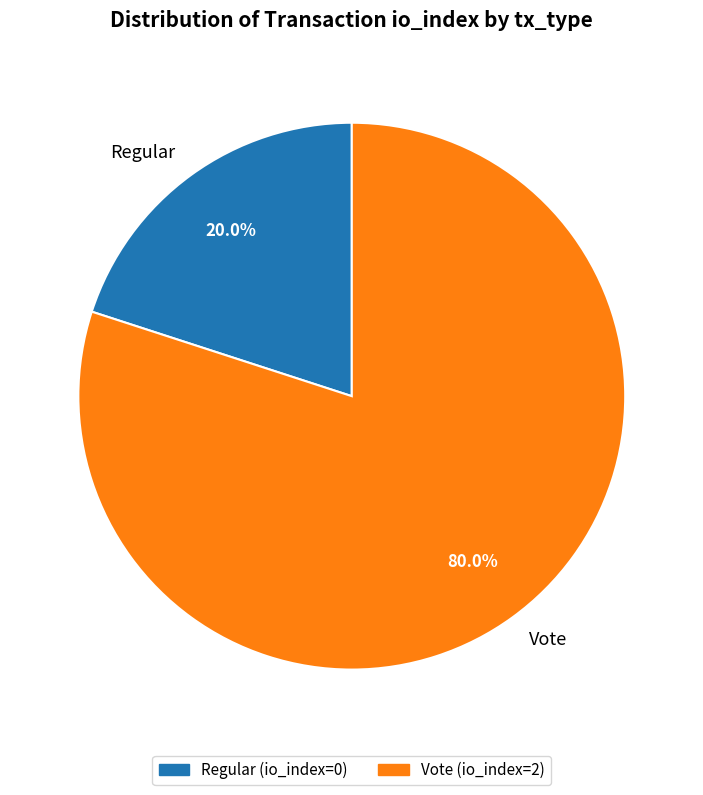

Which slice represents more than half of the pie?

Vote